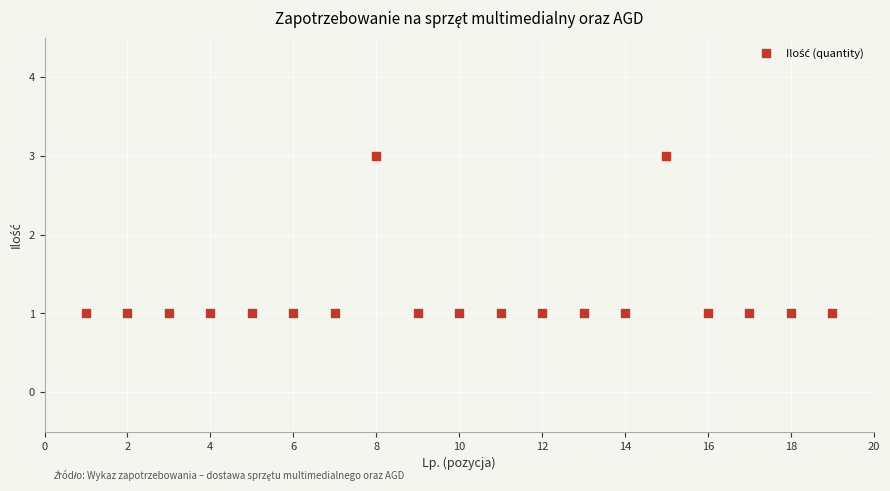

What is the range of X values (max minus min)?

18